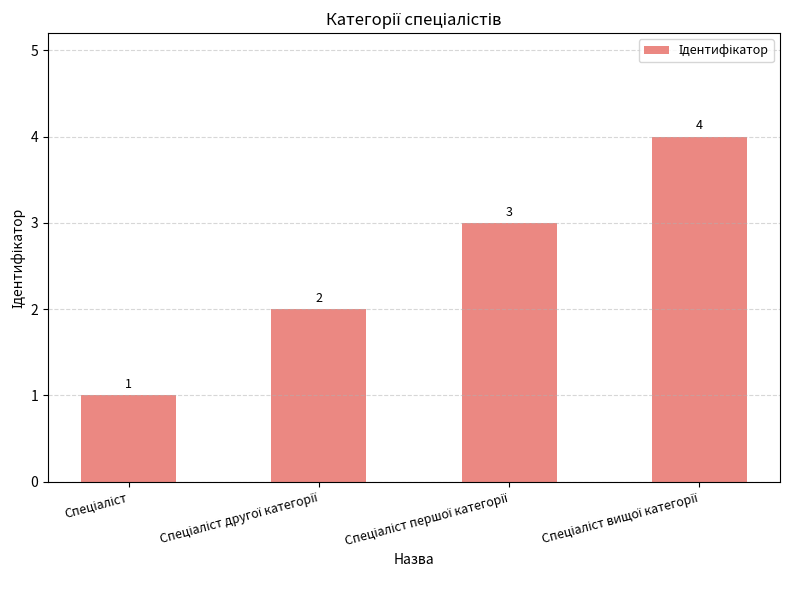

Count the values in the range 2 to 4.

3